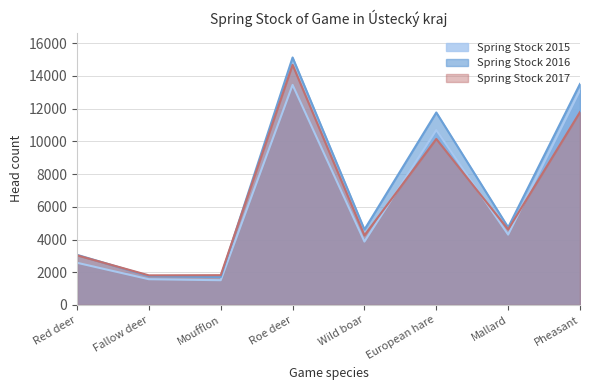

What position from the left is Fallow deer?

2